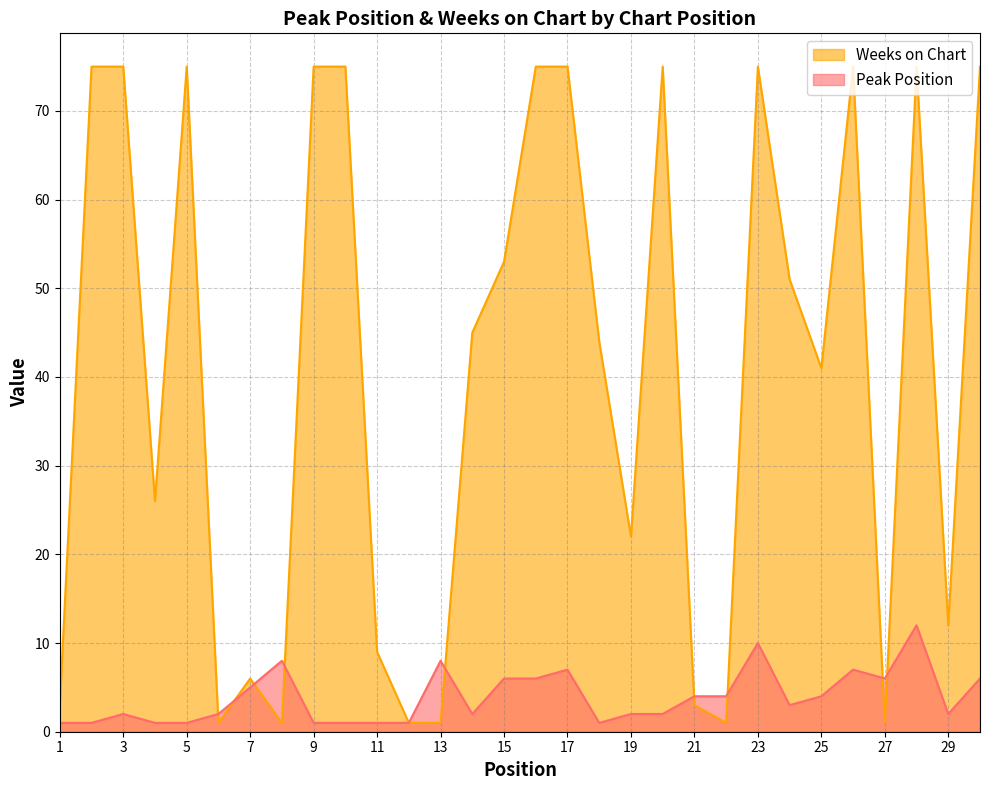

What is the value of the Weeks on Chart point at the 25th from the left?

41